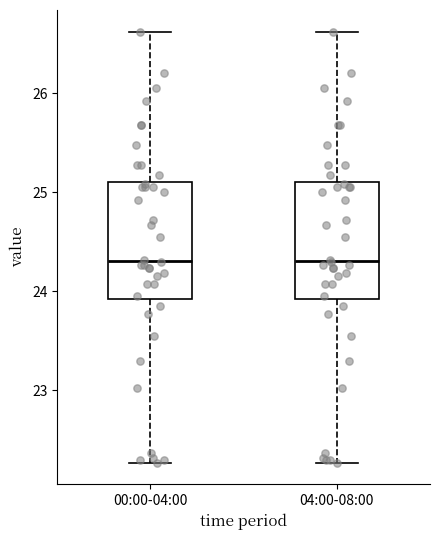

Where does the upper whisker of the box for 00:00-04:00 end on the y-axis? The values are not printed on the chart, so give them approximately, as read against the axis.

26.6